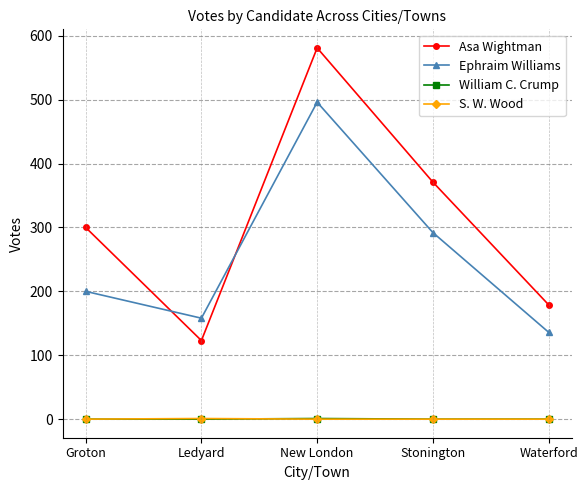

Where is the first local minimum for Asa Wightman?

Ledyard